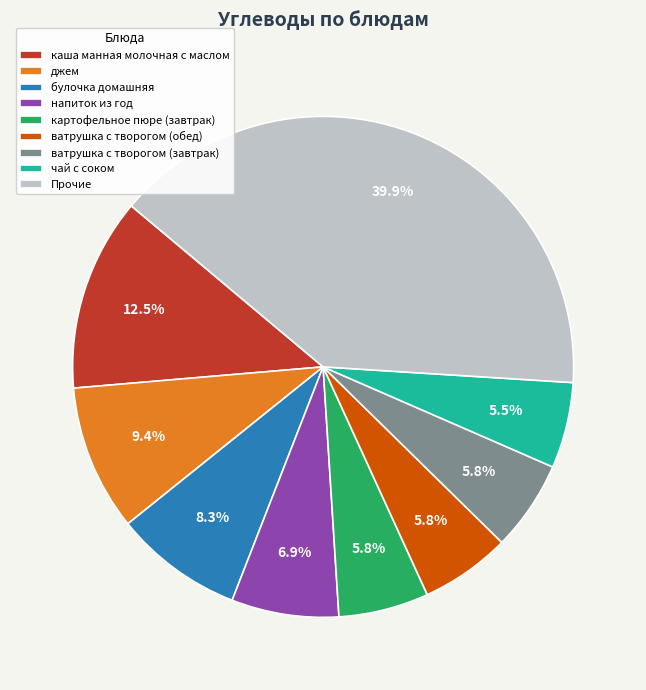

Is чай с соком the majority of the pie?

No